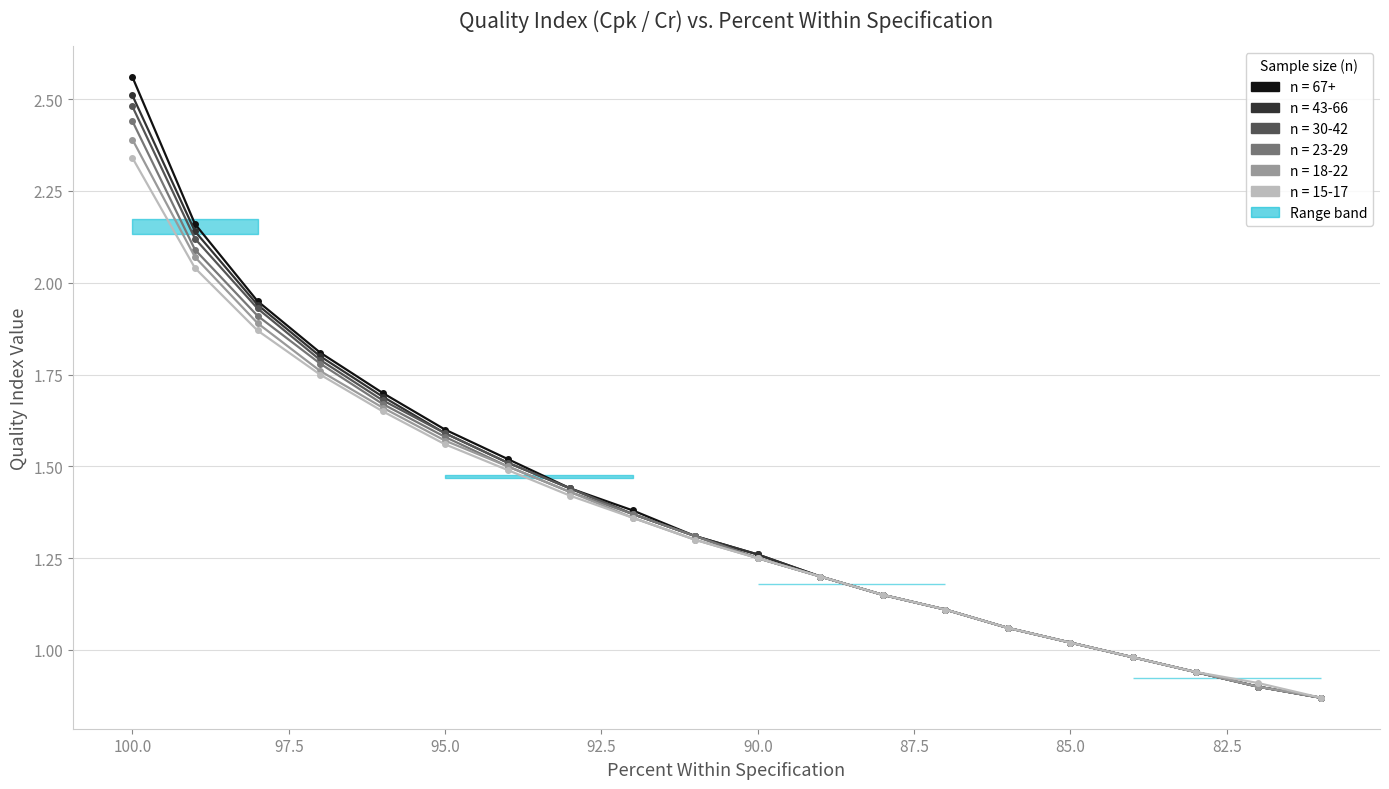

What is the value of the 67+ point at the 15th from the left?

1.1